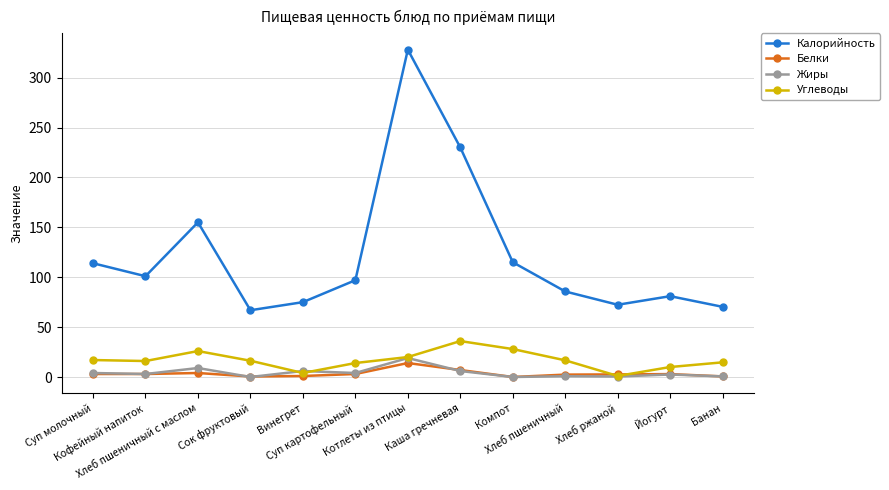

What is the value of the Калорийность point at the 13th from the left?

70.3